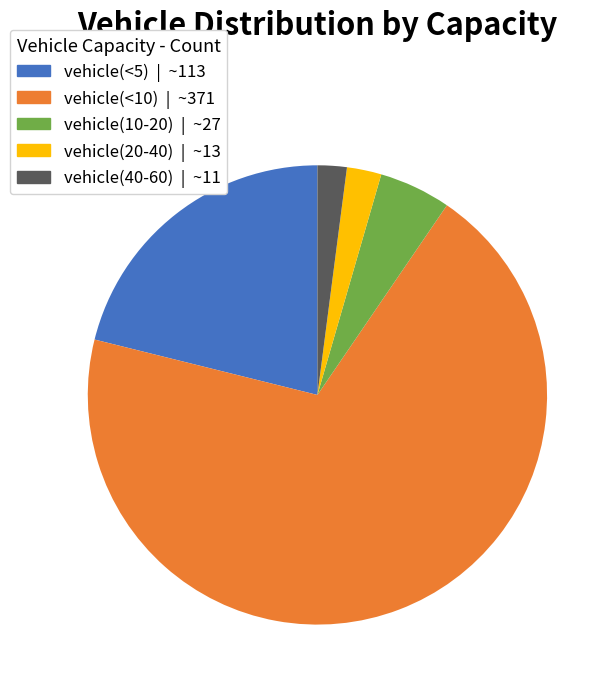

Count the number of slices in the pie.

5